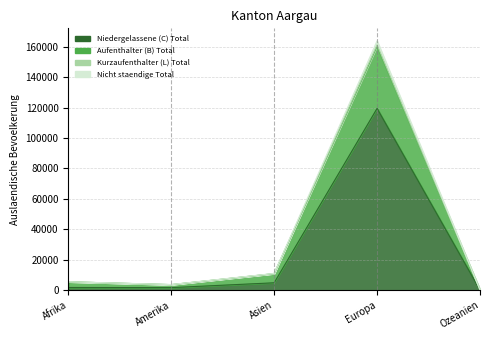

Does the chart have visible grid lines?

Yes